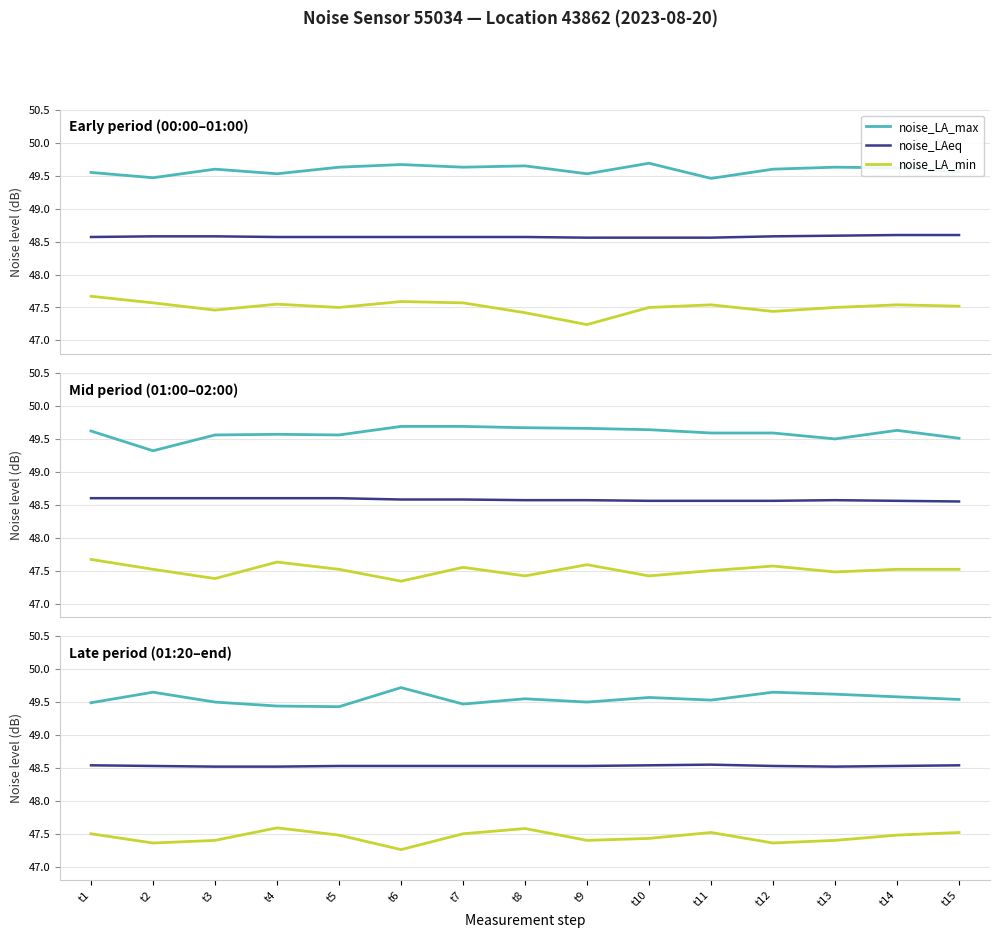

What is the value of the noise_LAeq point at the 9th from the left?

48.5